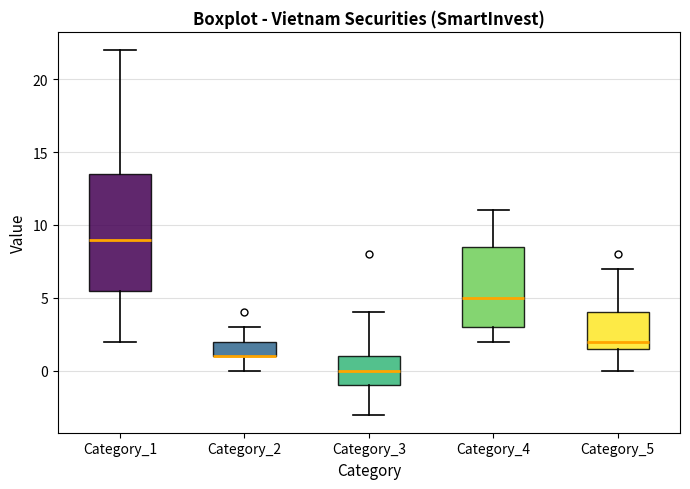

Reading left to right, read every box against the y-axis: the position of its median line, the range the box covers, and the ends of its whiskers. The values are not printed on the chart, so give them approximately, as read against the axis.

Category_1: median 9.0, box 5.5 to 13.5, whiskers 2.0 to 22.0
Category_2: median 1.0 (drawn on the box's lower edge), box 1.0 to 2.0, whiskers 0.0 to 3.0
Category_3: median 0.0, box -1.0 to 1.0, whiskers -3.0 to 4.0
Category_4: median 5.0, box 3.0 to 8.5, whiskers 2.0 to 11.0
Category_5: median 2.0, box 1.5 to 4.0, whiskers 0.0 to 7.0